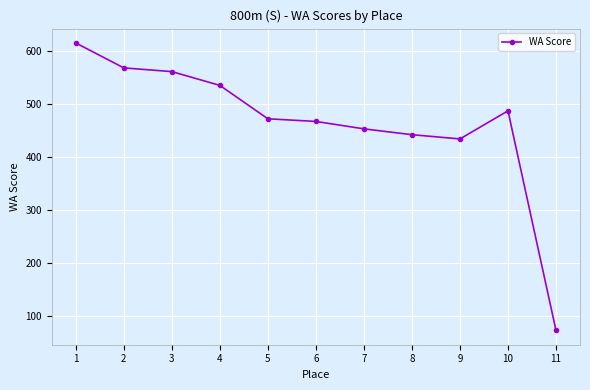

Rank the categories by value from lowest to highest.

11, 9, 8, 7, 6, 5, 10, 4, 3, 2, 1